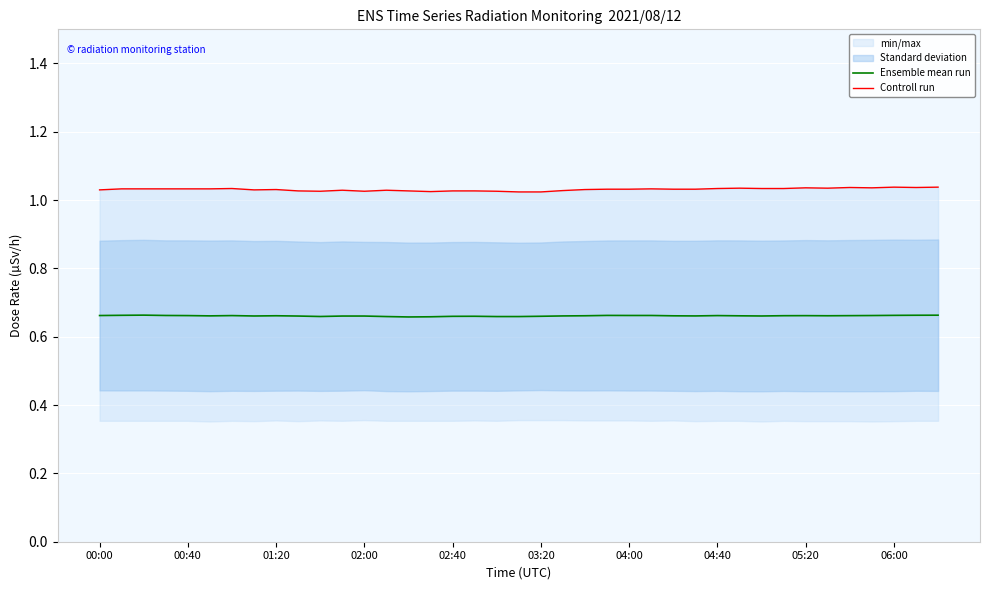

True or false: Controll run has more than 2 interior local peaks.

True